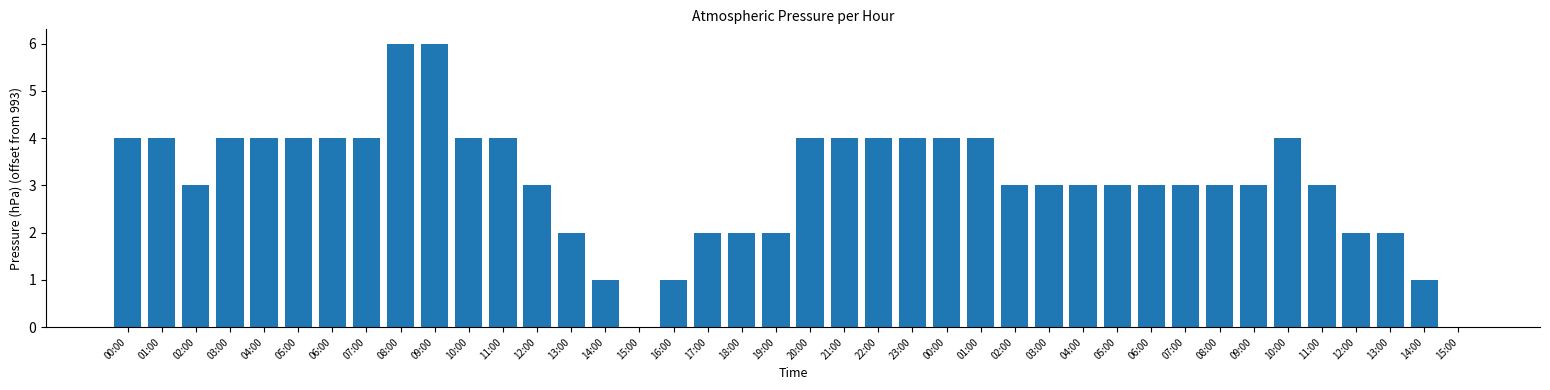

What is the sum of the values at 13:00 and 12:00?

5